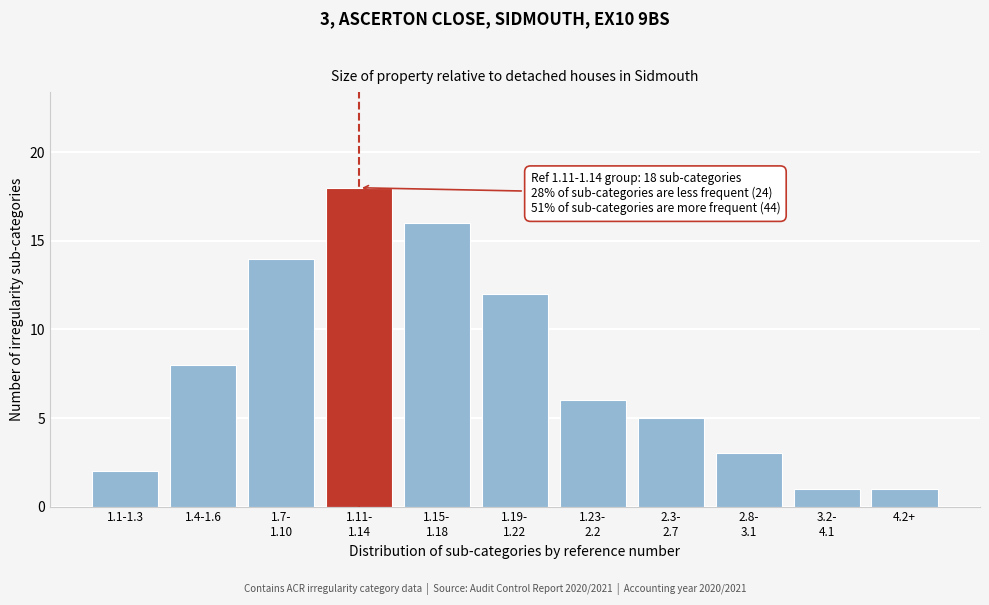

Reading right to left, extract all data points from this chart.

1	1	3	5	6	12	16	18	14	8	2